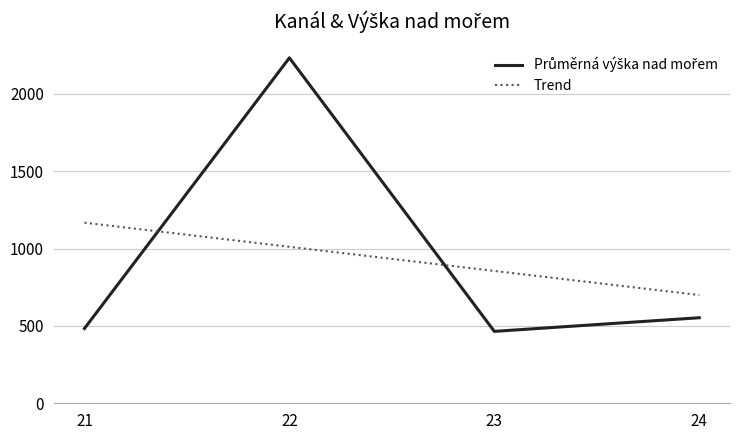

The value of Trend at 24 is 699.7. True or false?

True